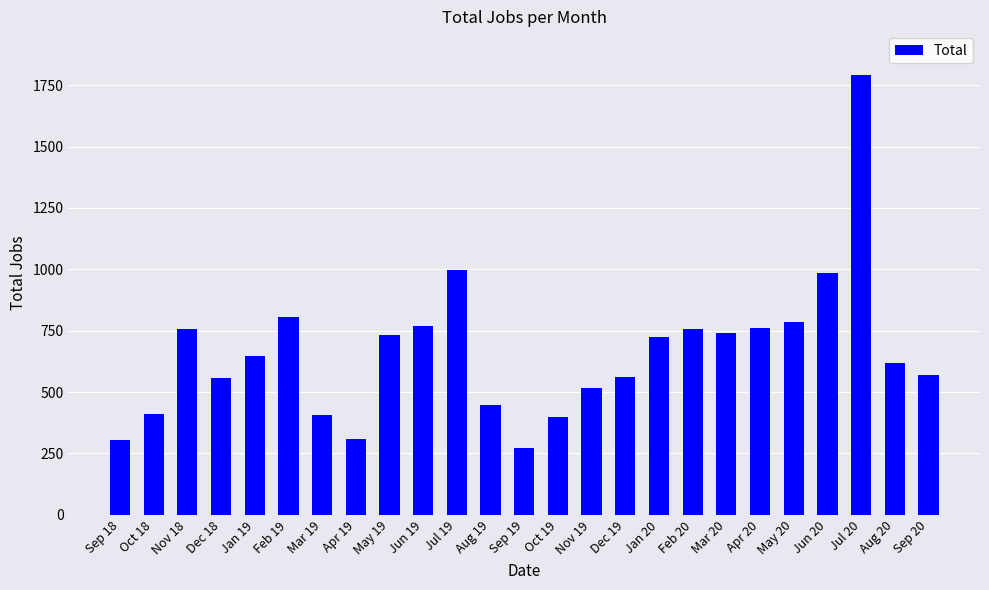

What is the approximate value at Jul 19?

998